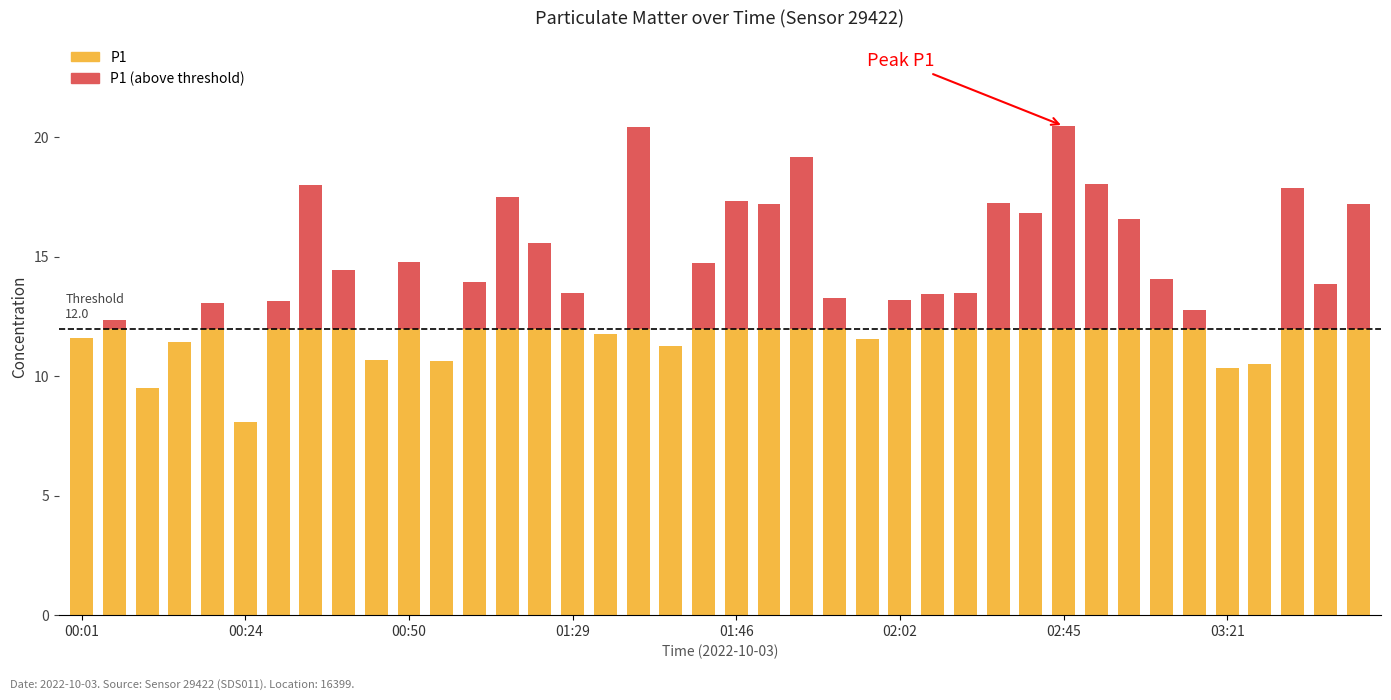

True or false: the data shows 4.4 at 00:28.

False